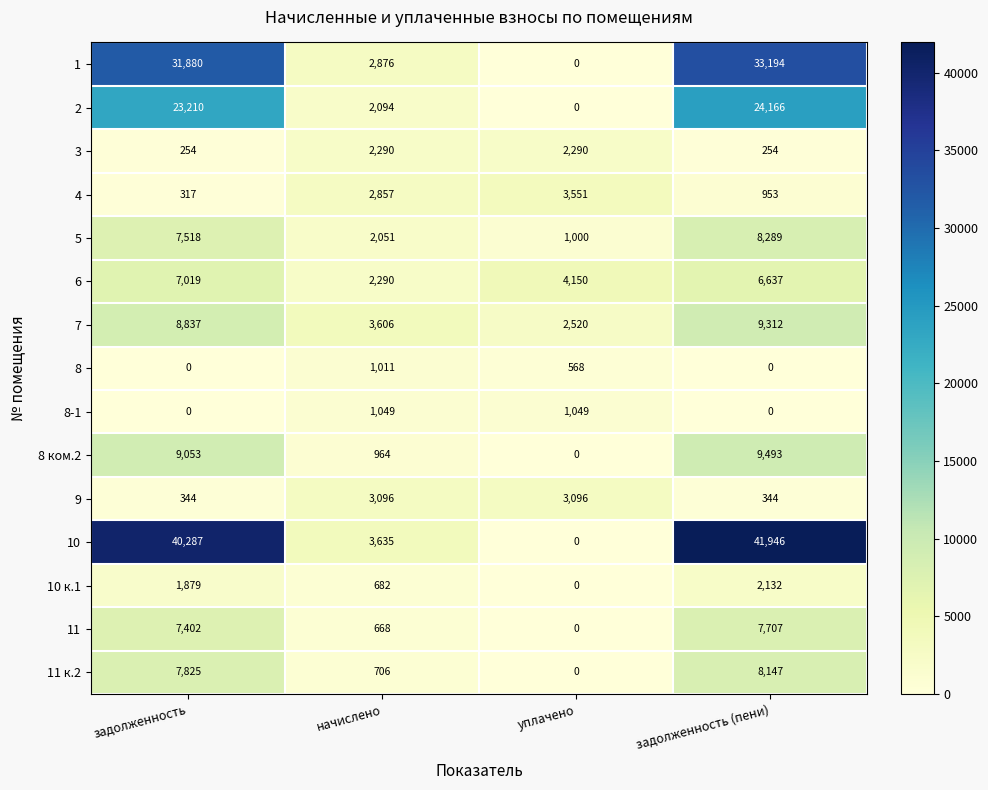

What is the difference between the 10 values at задолженность (пени) and уплачено?

41946